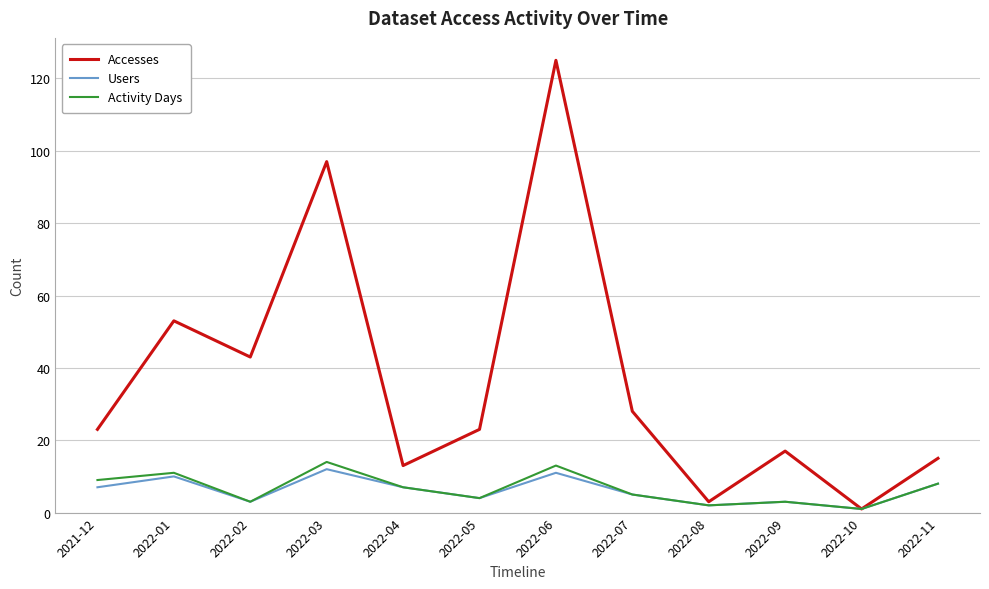

At which category does Users reach its first local valley?

2022-02